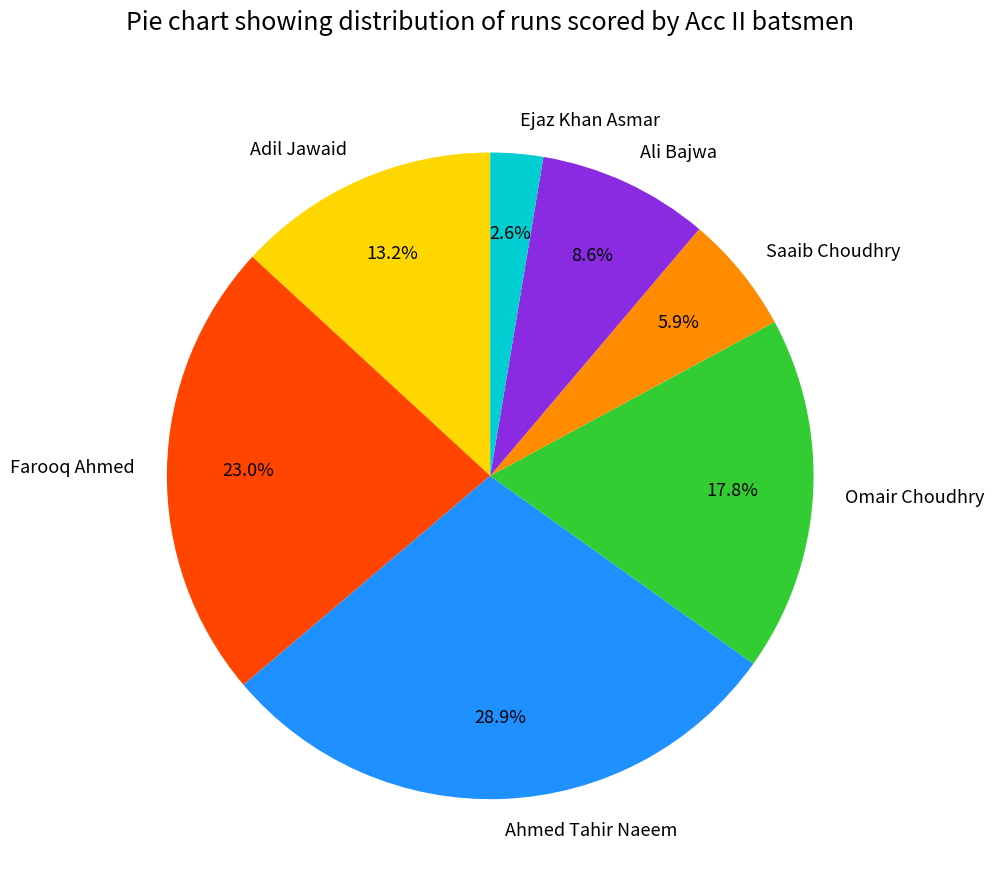

What portion of the pie excludes Omair Choudhry?

82.2%